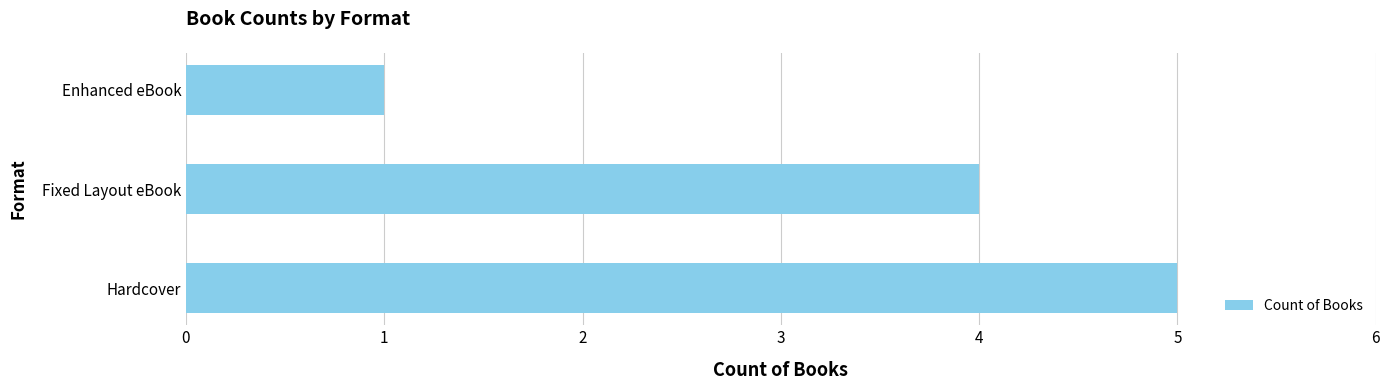

Is it true that the value at Fixed Layout eBook is 4?

True